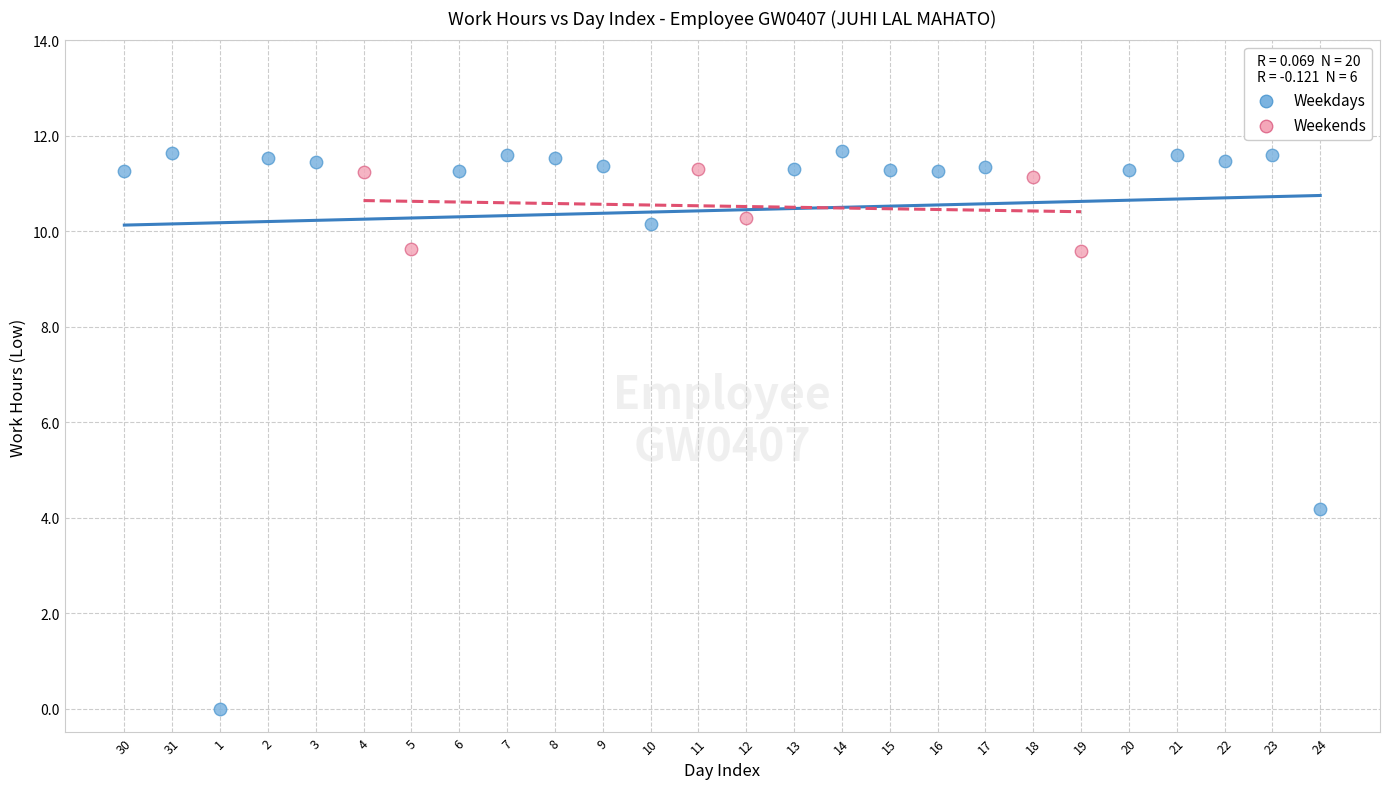

What are all the series names shown in the legend?

Weekdays, Weekends